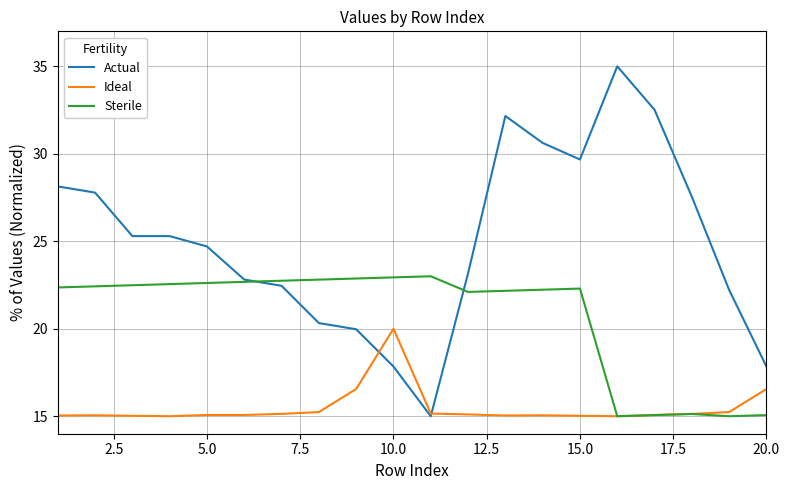

What is the maximum value shown in the chart?

35.0